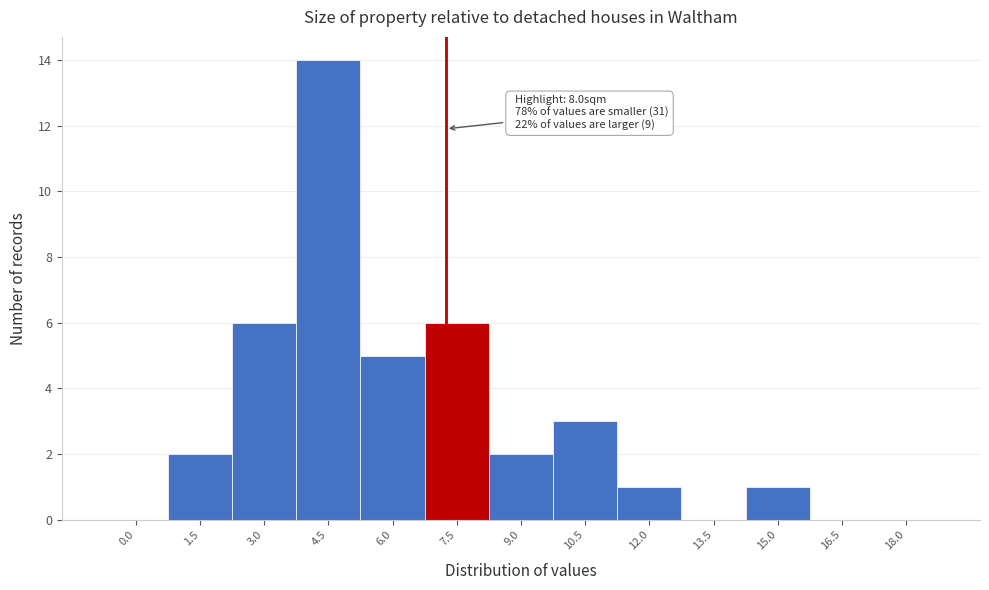

Reading right to left, what are all the values shown in this chart?

18.0=0	16.5=0	15.0=1	13.5=0	12.0=1	10.5=3	9.0=2	7.5=6	6.0=5	4.5=14	3.0=6	1.5=2	0.0=0